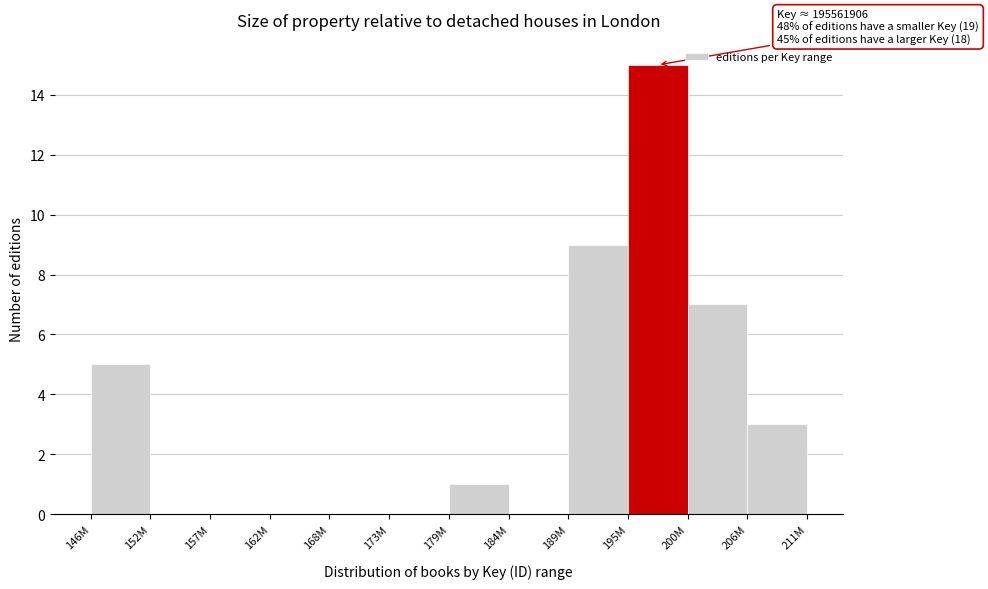

Reading left to right, what are all the values shown in this chart?

146M=5	152M=0	157M=0	162M=0	168M=0	173M=0	179M=1	184M=0	189M=9	195M=15	200M=7	206M=3